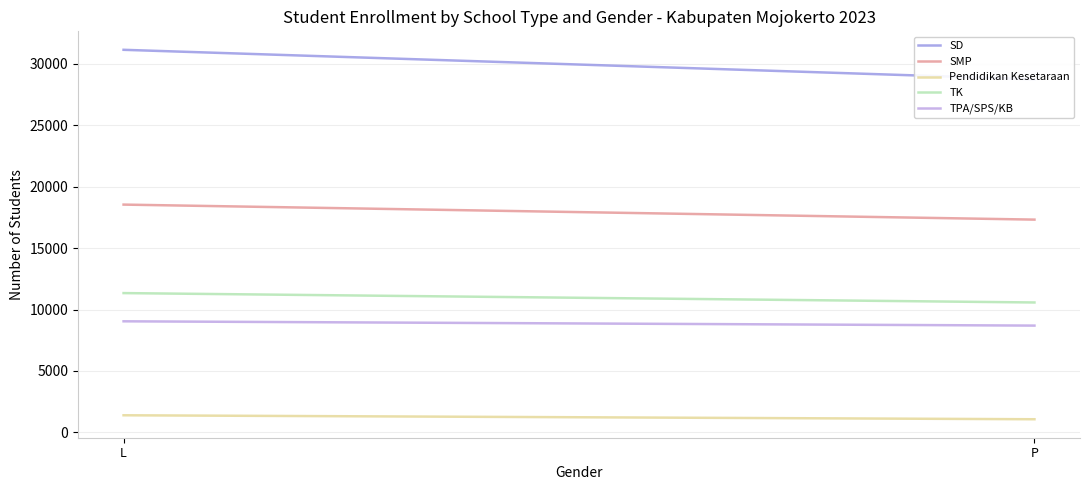

What position from the left is P?

2